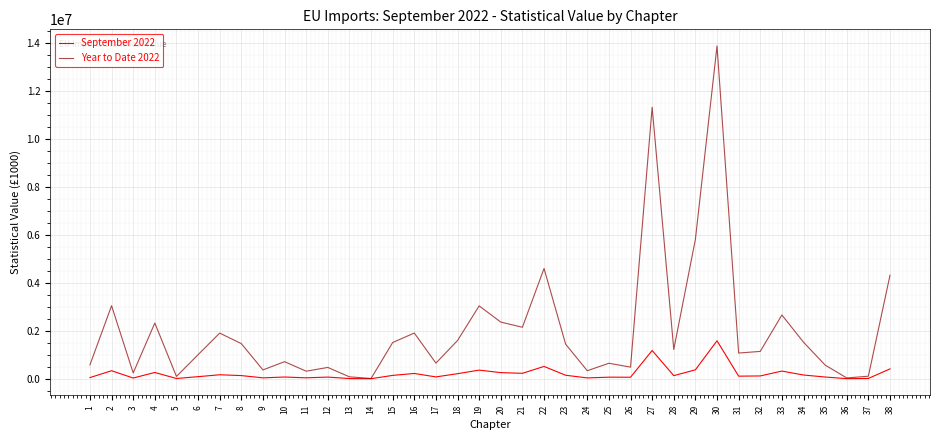

Is the value of Year to Date 2022 at 23 greater than the value of September 2022 at 7?

Yes